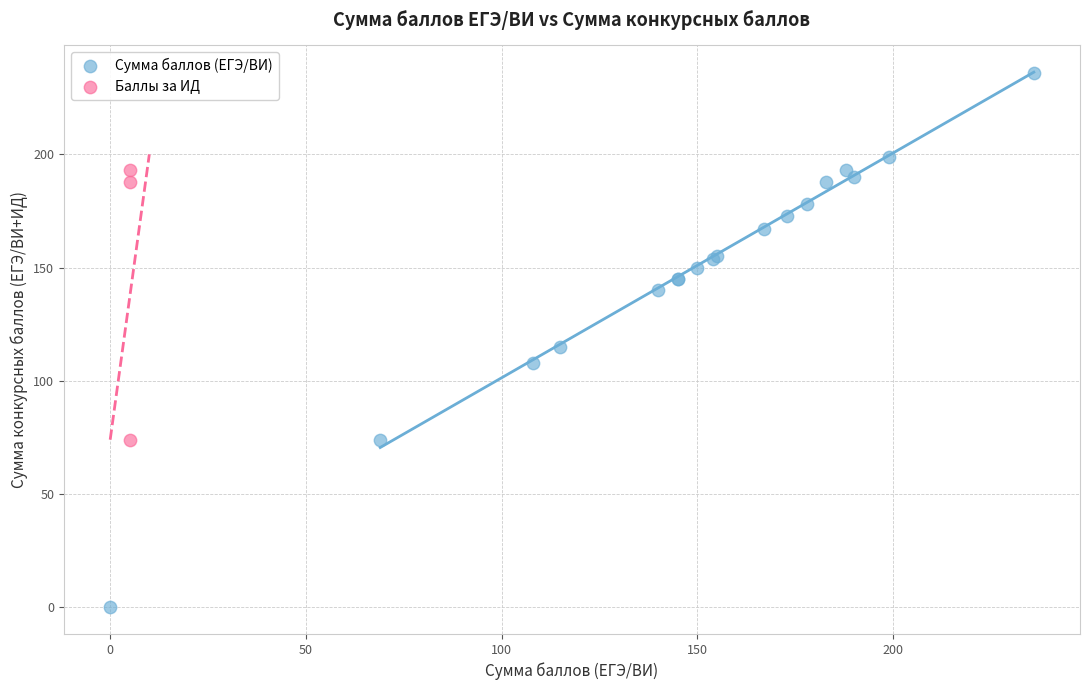

Which series has the largest Y range (max minus min)?

Сумма баллов (ЕГЭ/ВИ)